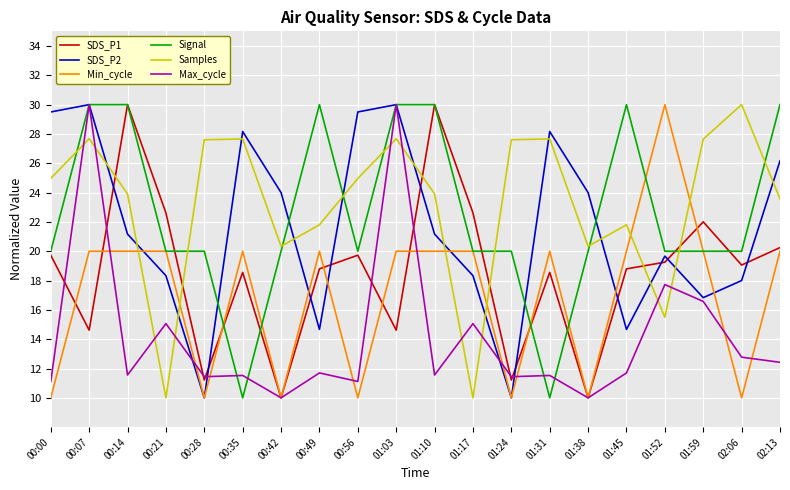

What is the maximum value shown in the chart?

30.0